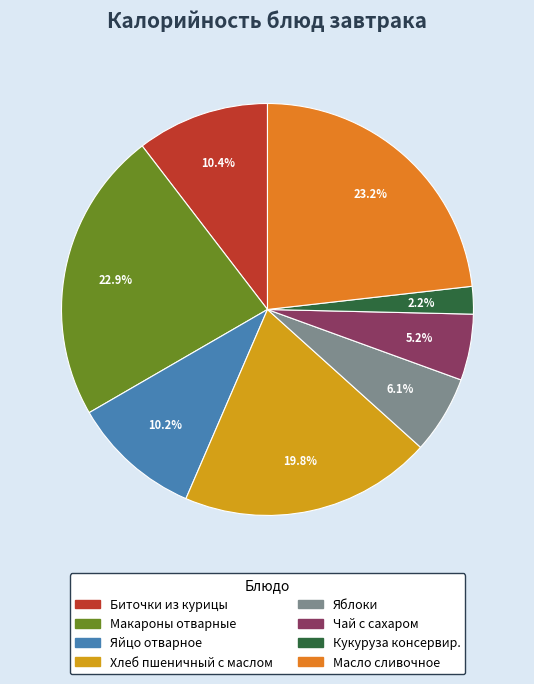

Which has a higher value, Масло сливочное or Яблоки?

Масло сливочное